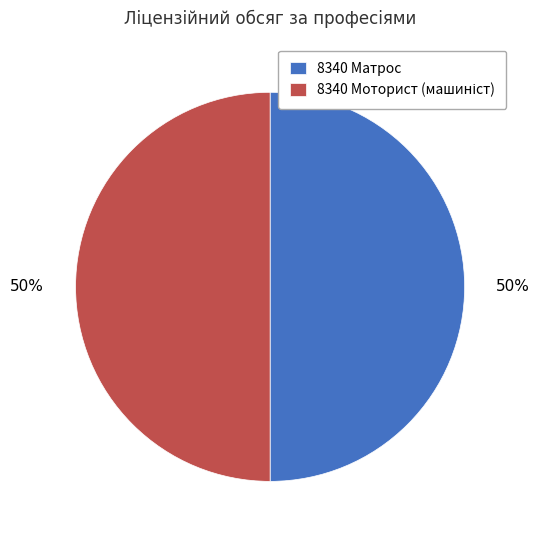

To the nearest percent, what portion does 8340 Матрос represent?

50%